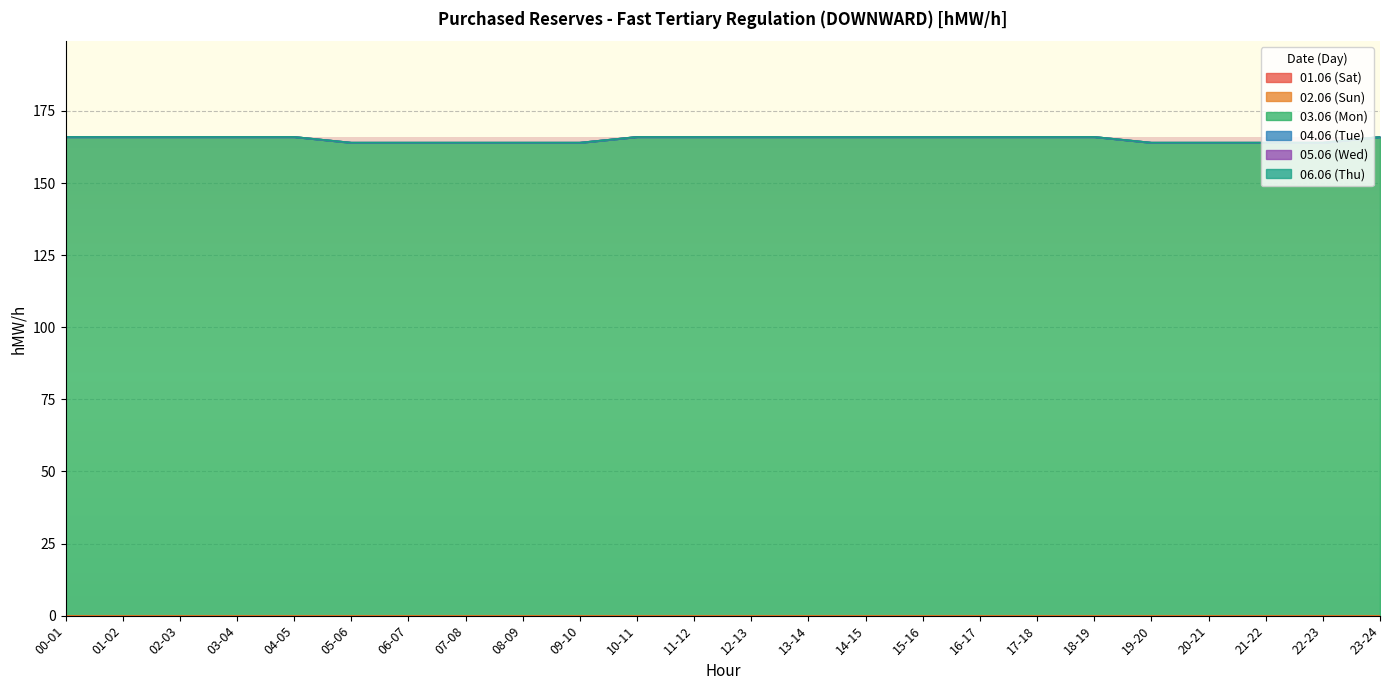

Which series has the largest total across all categories?

03.06 (Mon)